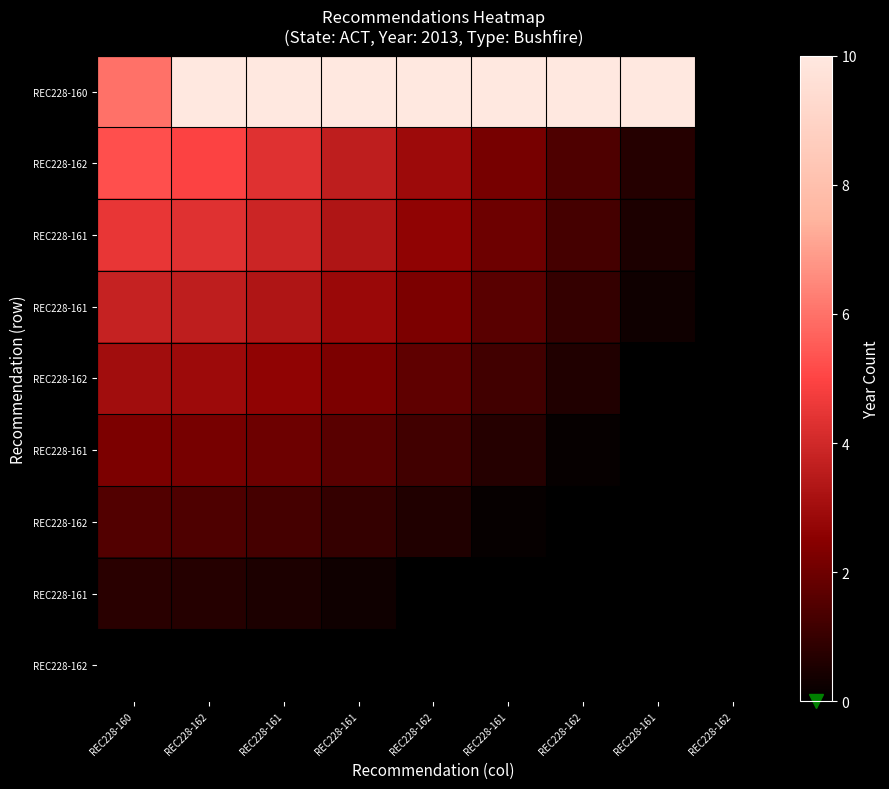

Count the number of categories in the chart.

9